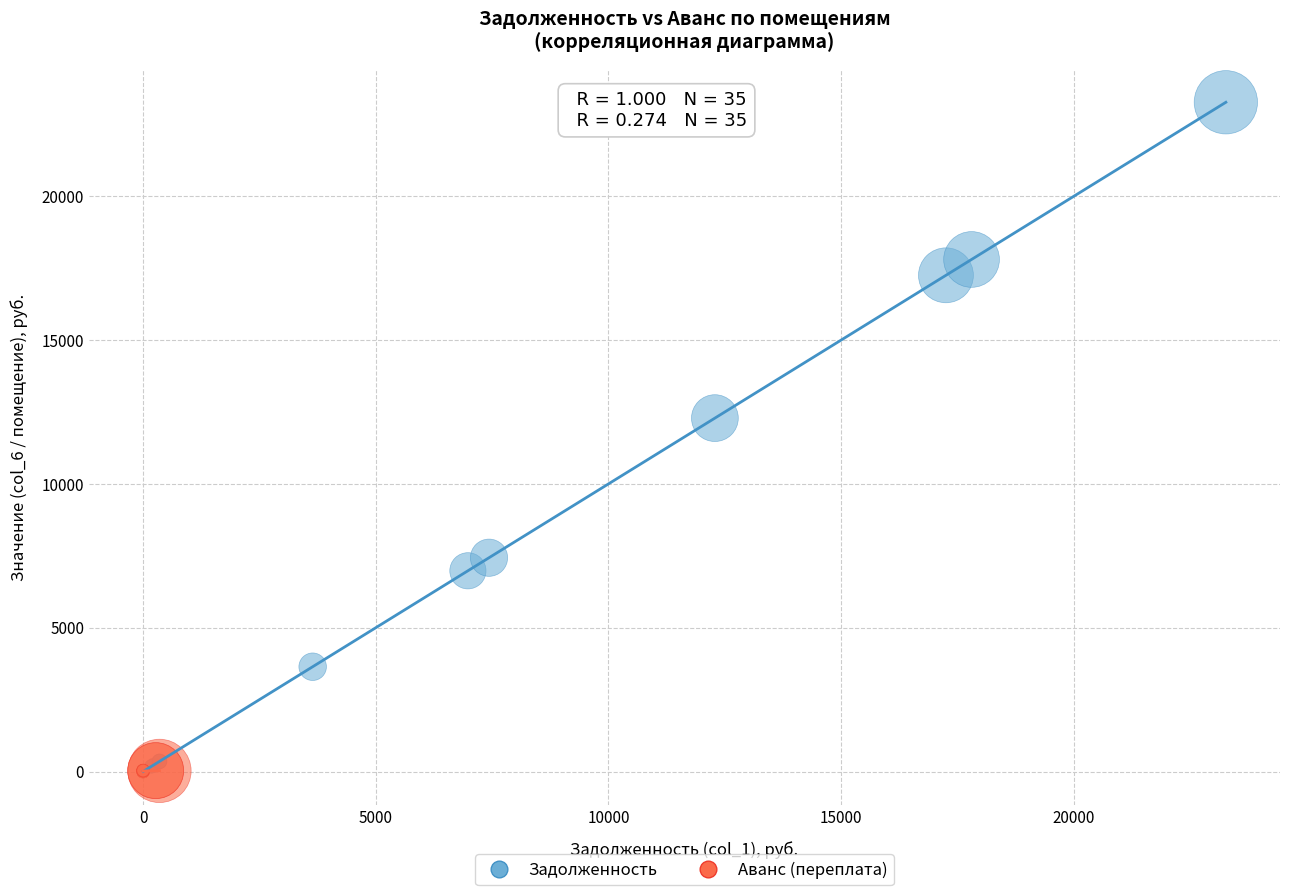

Which series has the largest Y range (max minus min)?

Задолженность